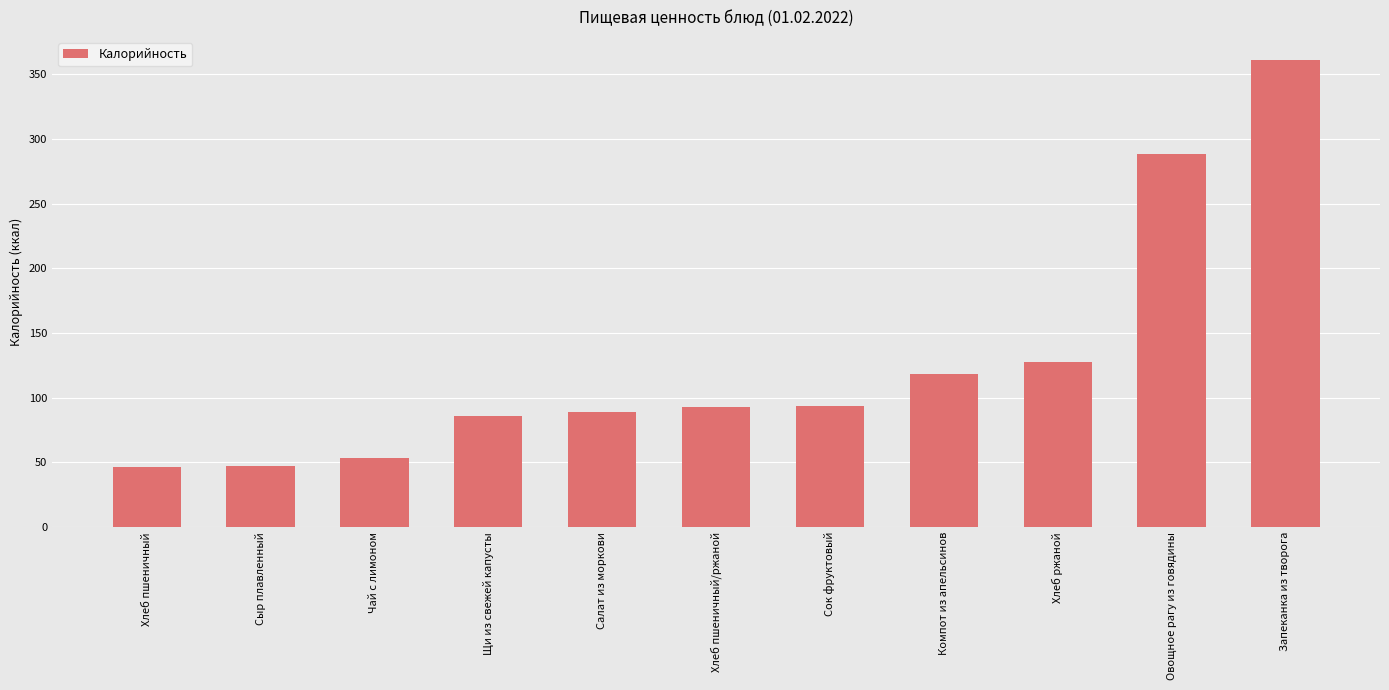

At which category does the chart reach its peak across all series?

Запеканка из творога